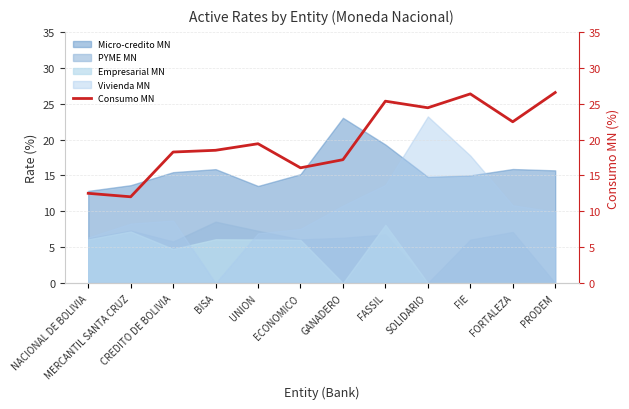

What is the sum of all values?

239.1